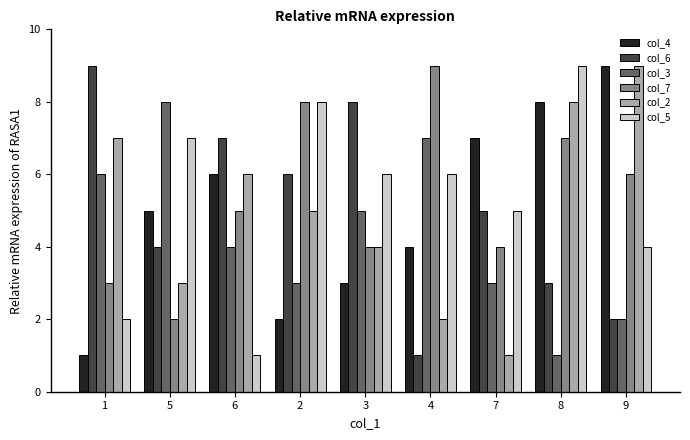

What is the average value of the col_6 series?

5